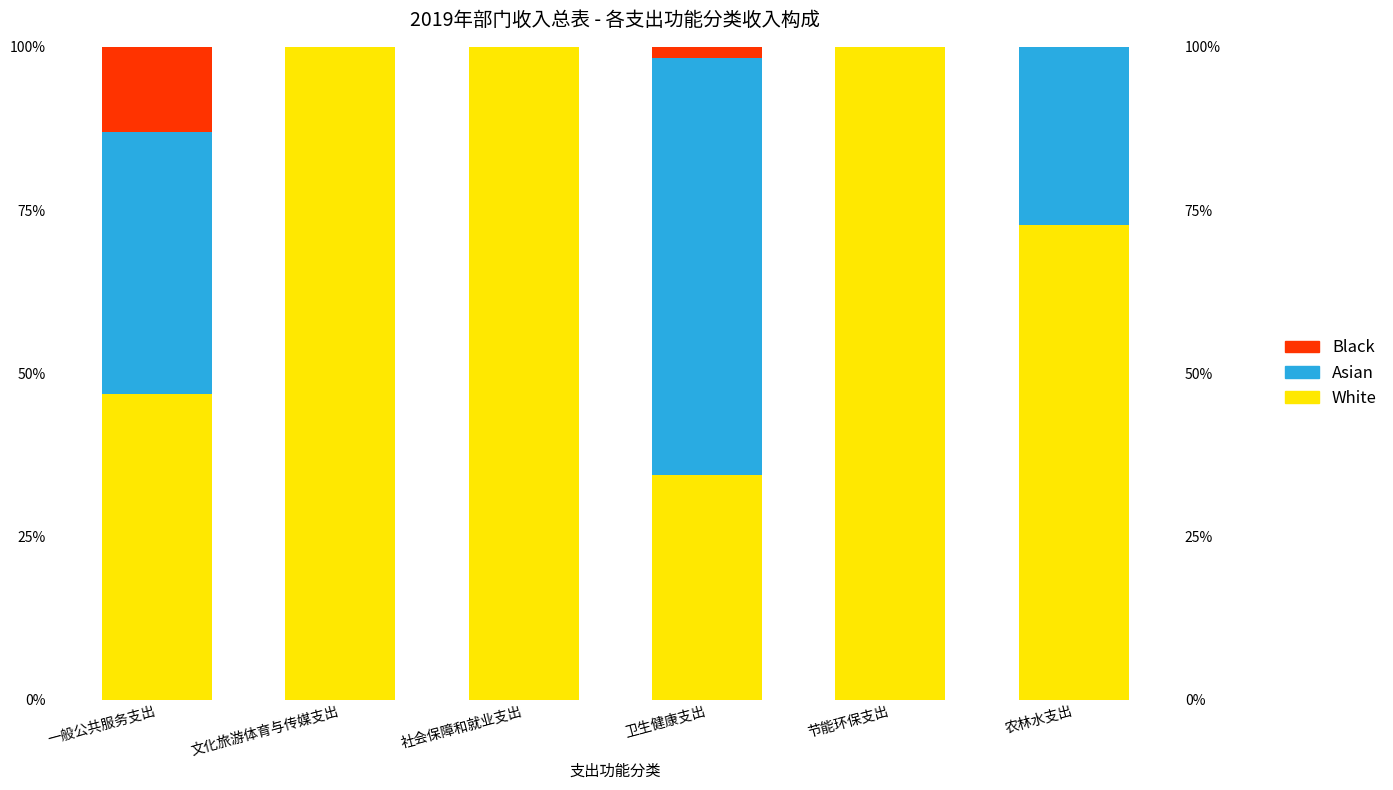

What is the average value of the White series?

75.6